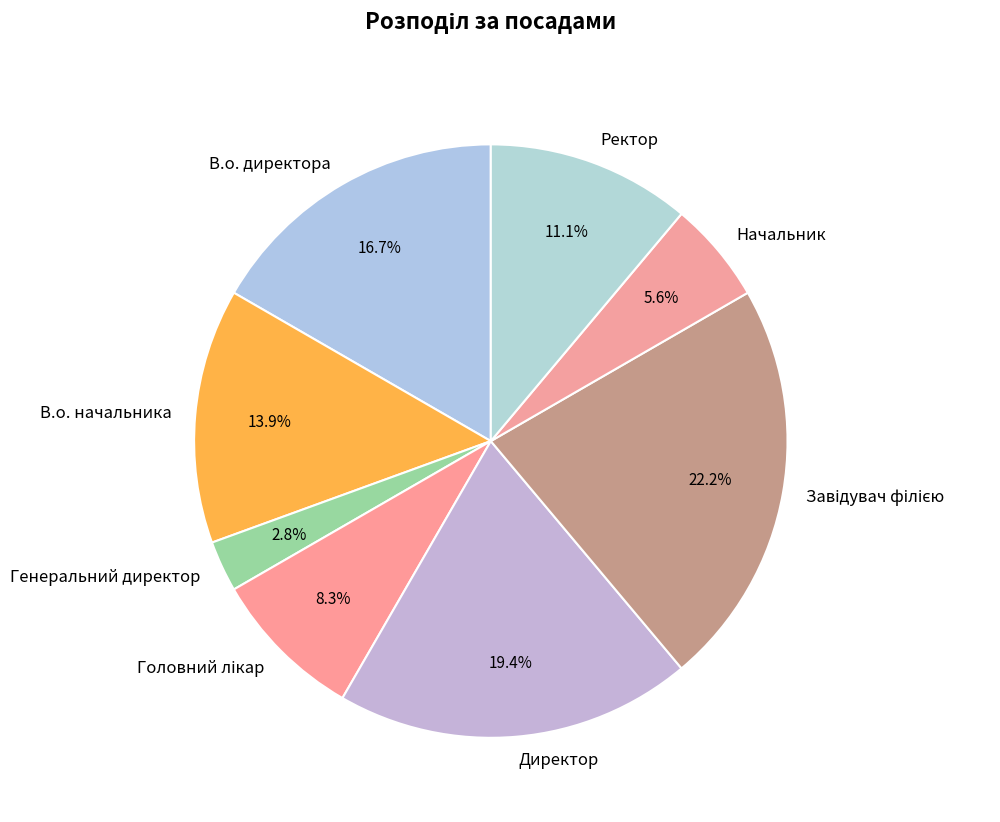

How much of the chart is everything except Начальник?

94.4%